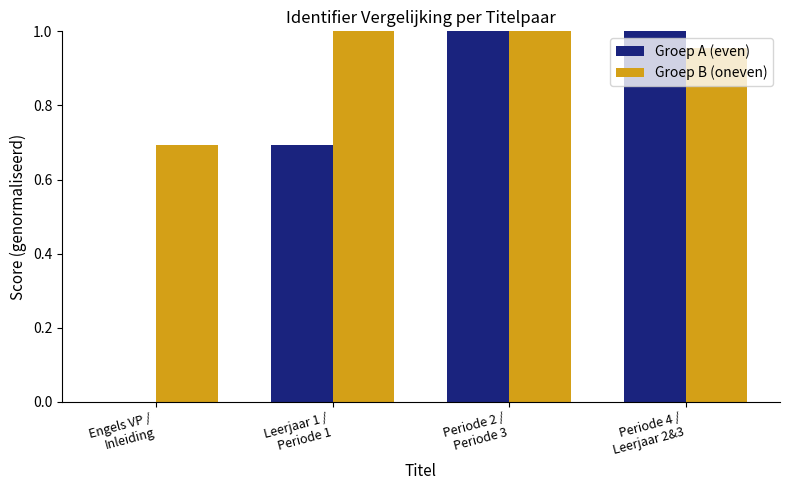

What is the sum of all Groep B (oneven) values?

3.6